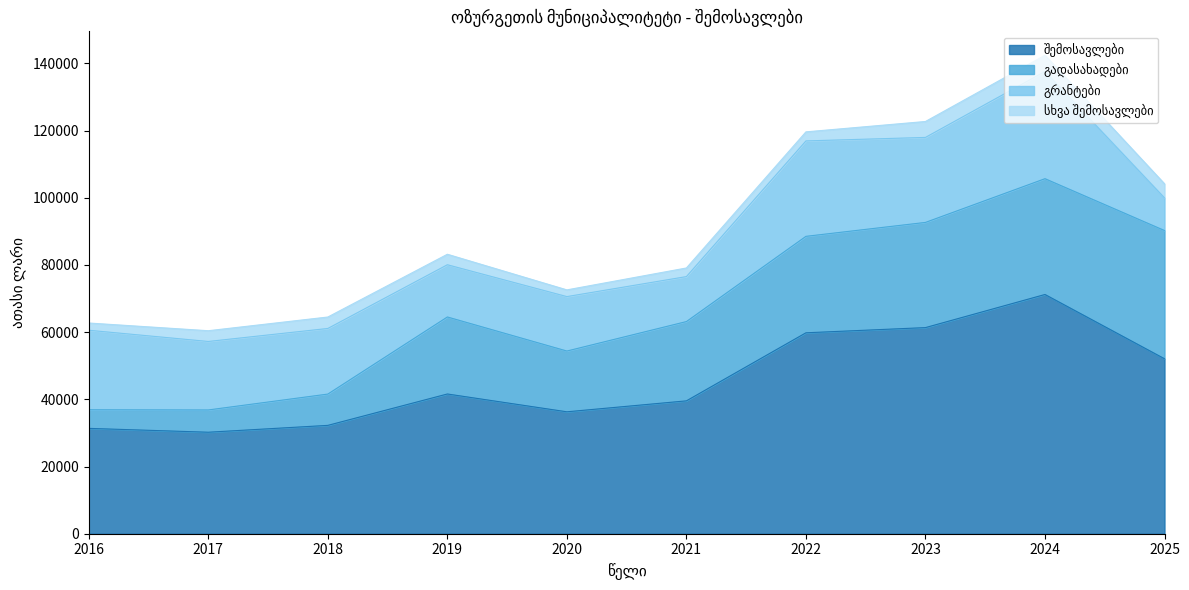

Between 2020 and 2023, which is larger?

2023